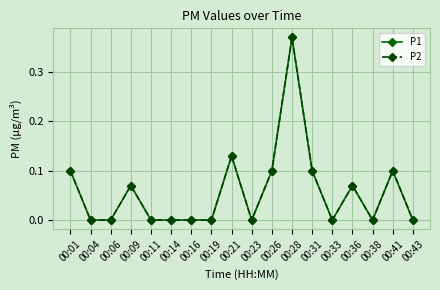

Reading left to right, what are all the values shown in this chart?

P1: 0.1	0.0	0.0	0.1	0.0	0.0	0.0	0.0	0.1	0.0	0.1	0.4	0.1	0.0	0.1	0.0	0.1	0.0
P2: 0.1	0.0	0.0	0.1	0.0	0.0	0.0	0.0	0.1	0.0	0.1	0.4	0.1	0.0	0.1	0.0	0.1	0.0